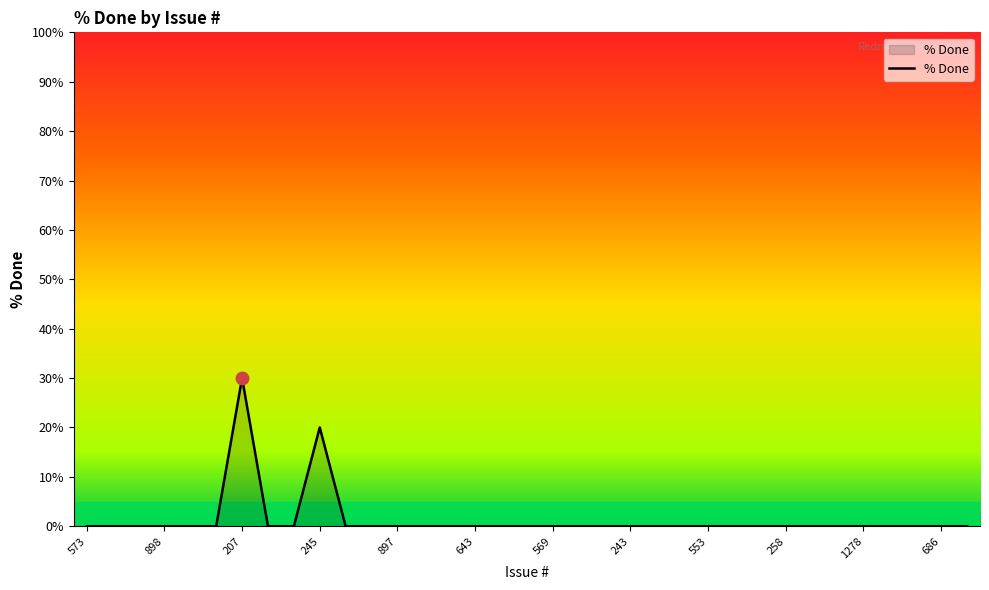

What is the greatest value displayed?

30